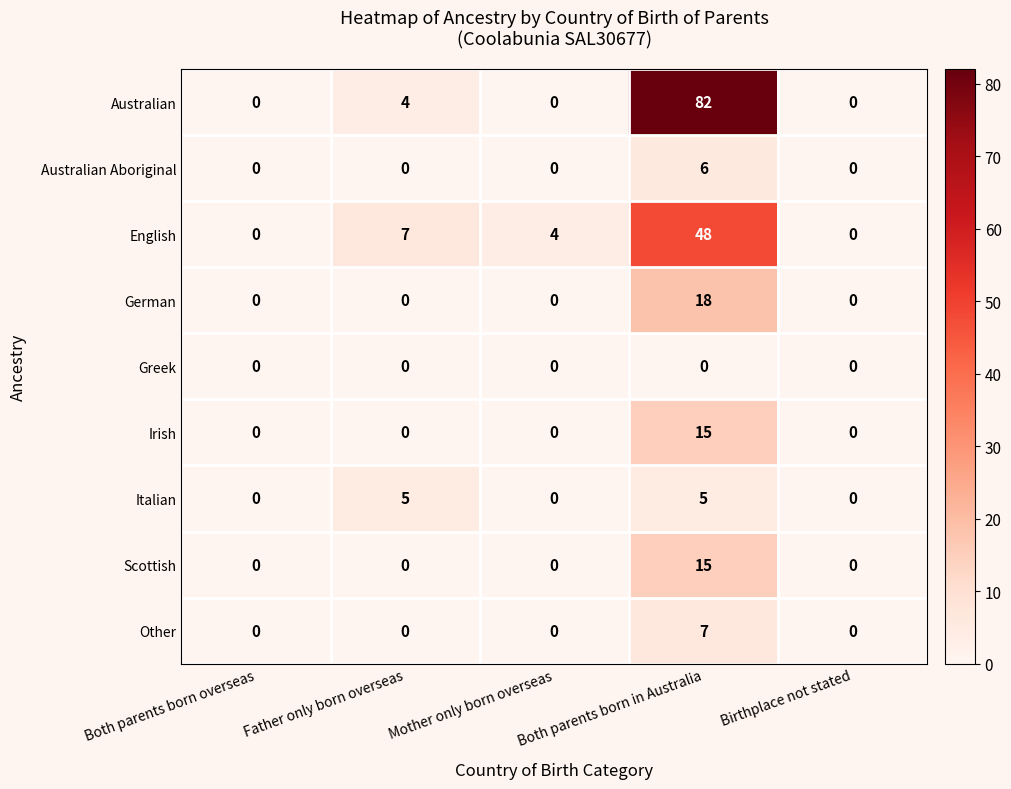

The value of English at Both parents born overseas is 23. True or false?

False